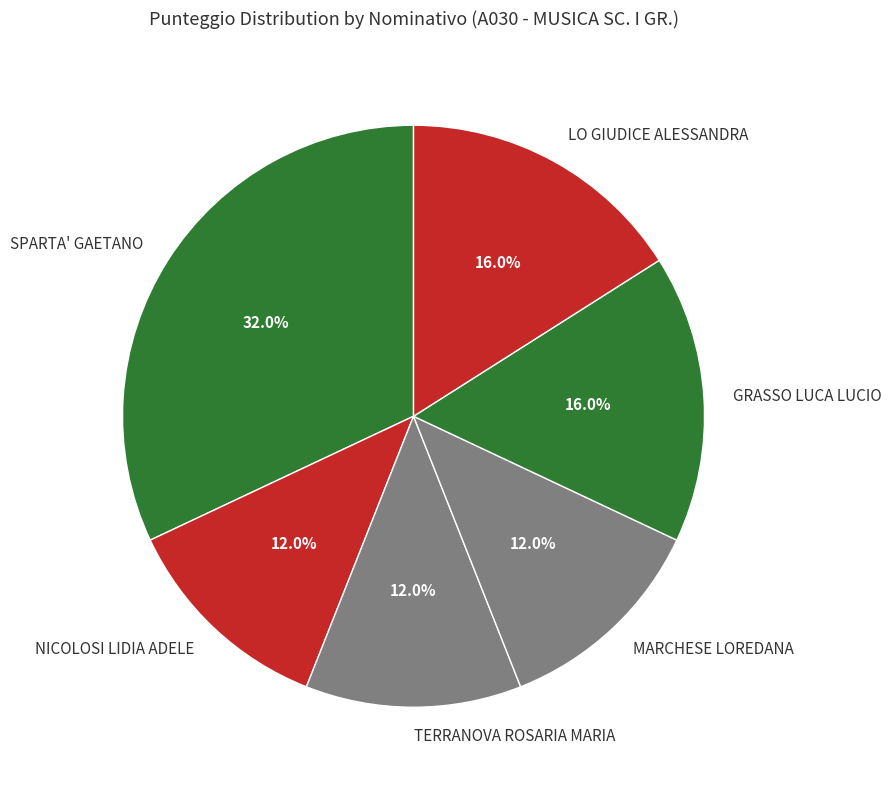

Combined, what portion of the pie is NICOLOSI LIDIA ADELE and TERRANOVA ROSARIA MARIA?

24.0%